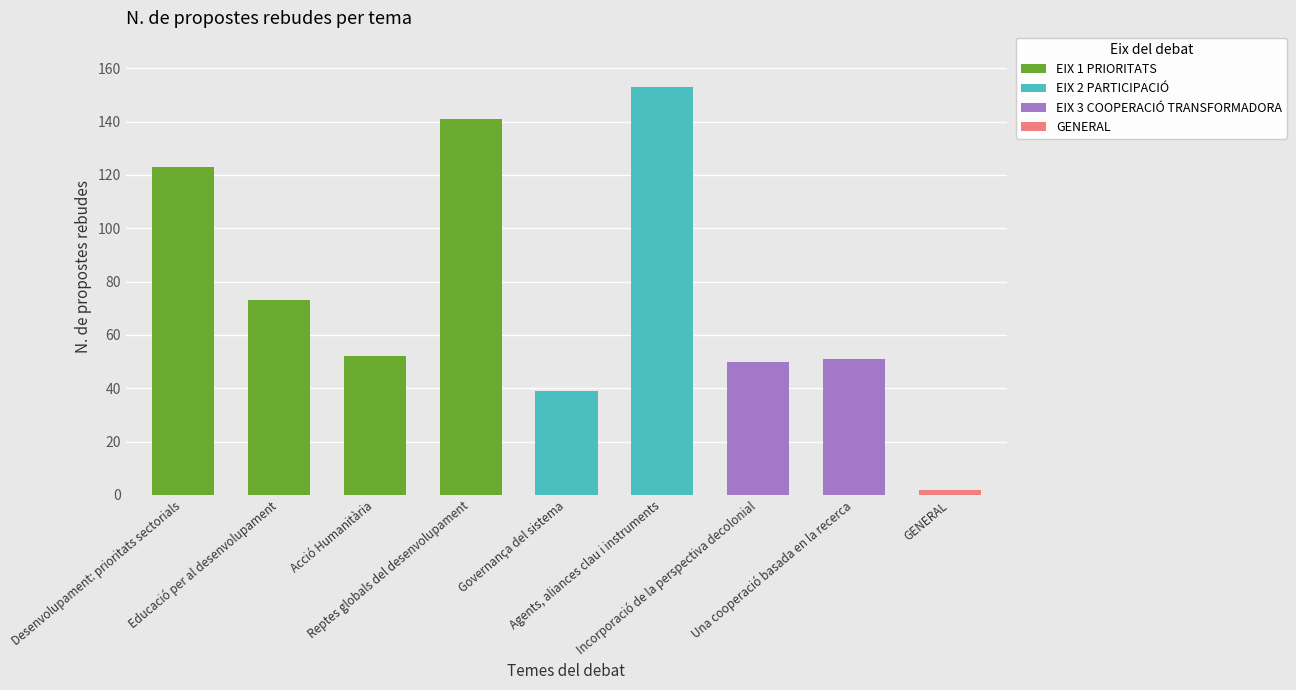

The chart shows a value of 198 at Desenvolupament: prioritats sectorials. True or false?

False